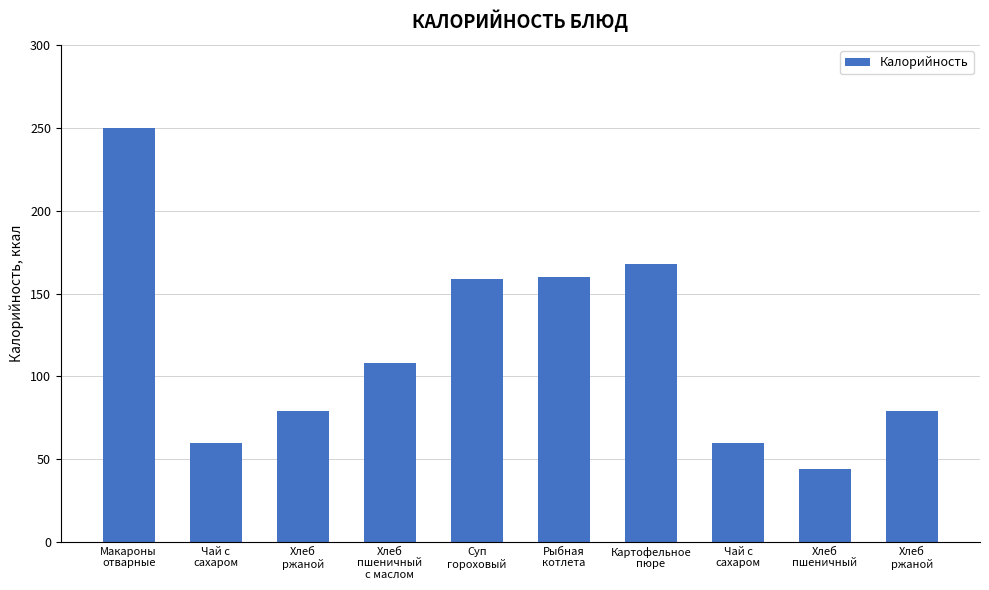

Read the value at Хлеб
ржаной.

79